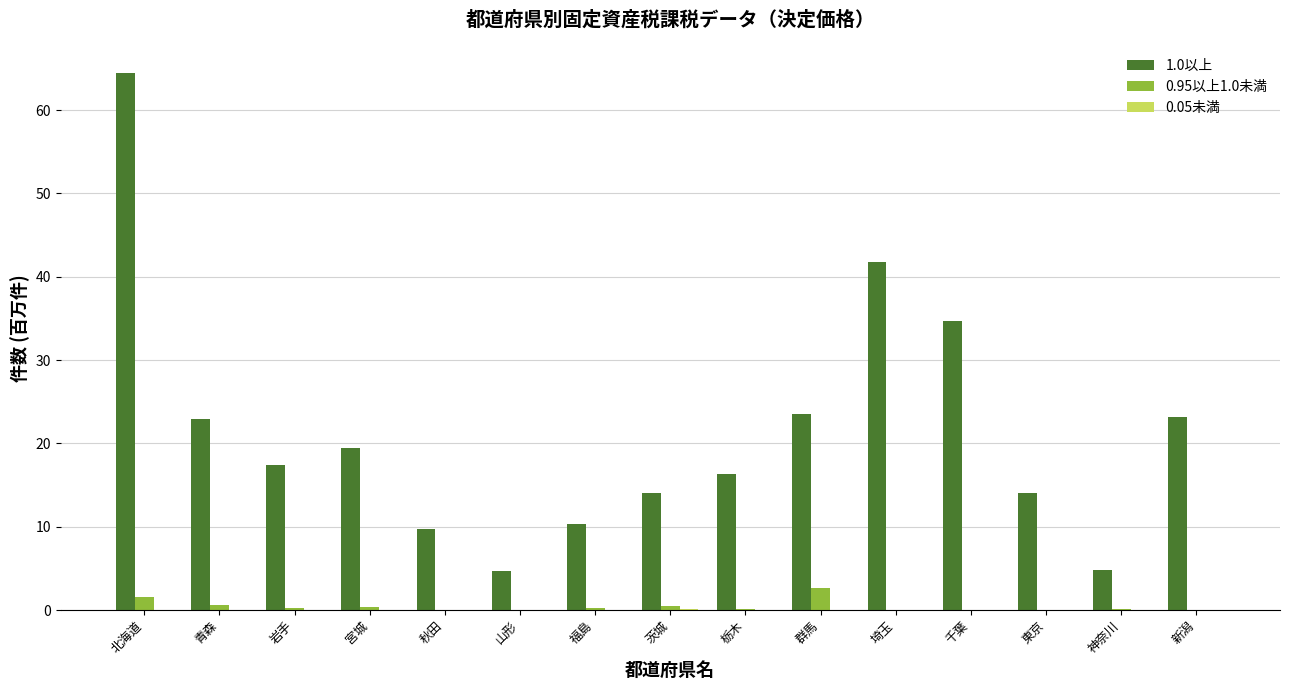

What is the total value across all series at 岩手?

17.6